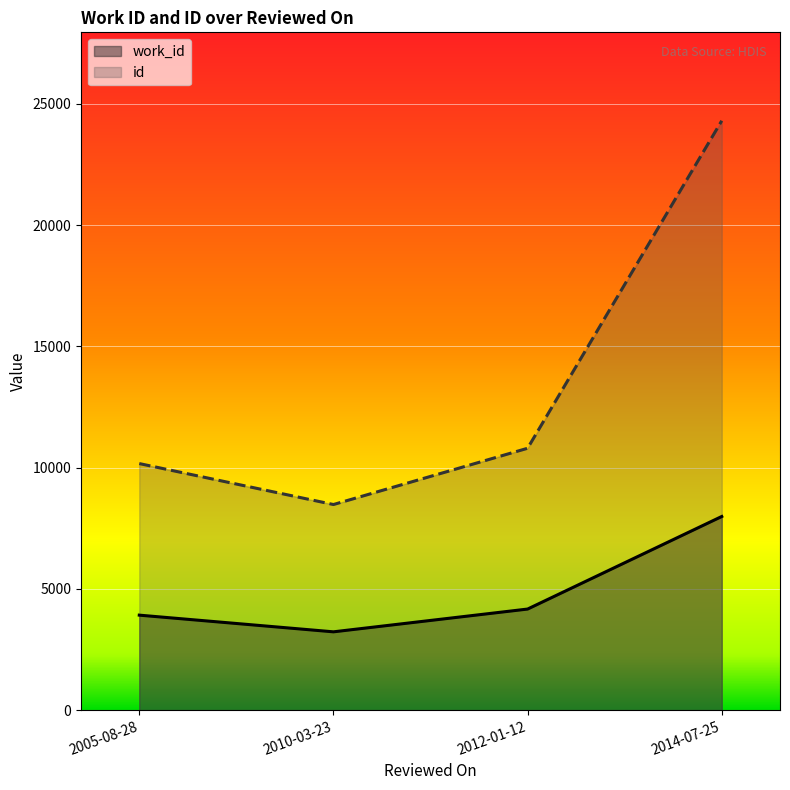

Between 2014-07-25 and 2012-01-12, which is larger?

2014-07-25